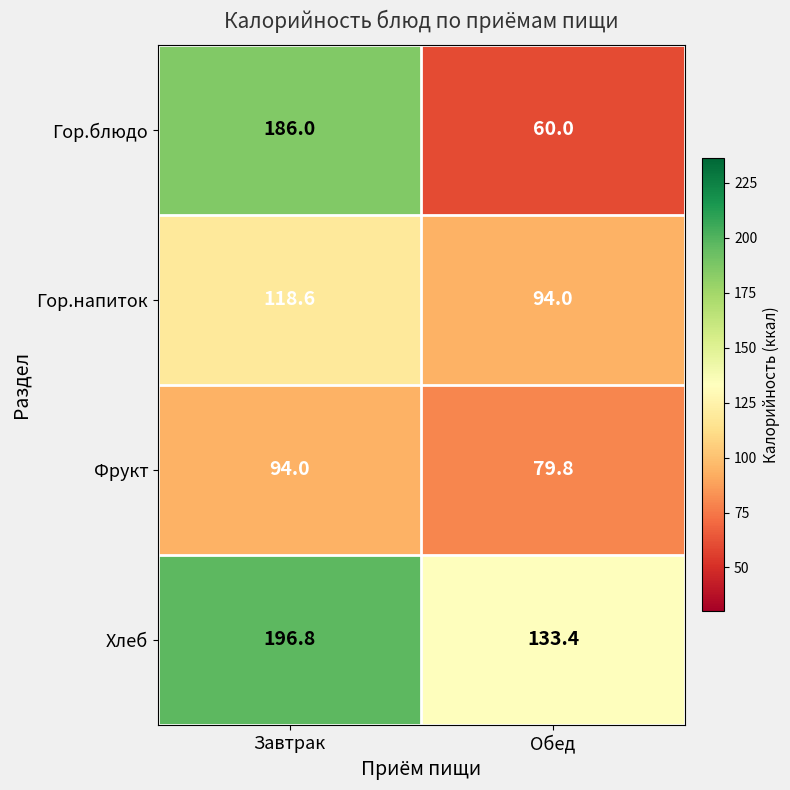

What is the difference between the maximum and minimum values in the Гор.напиток series?

24.6